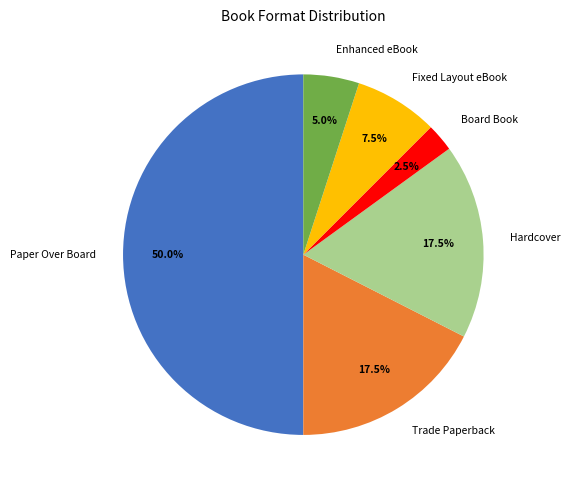

Which has a higher value, Board Book or Paper Over Board?

Paper Over Board